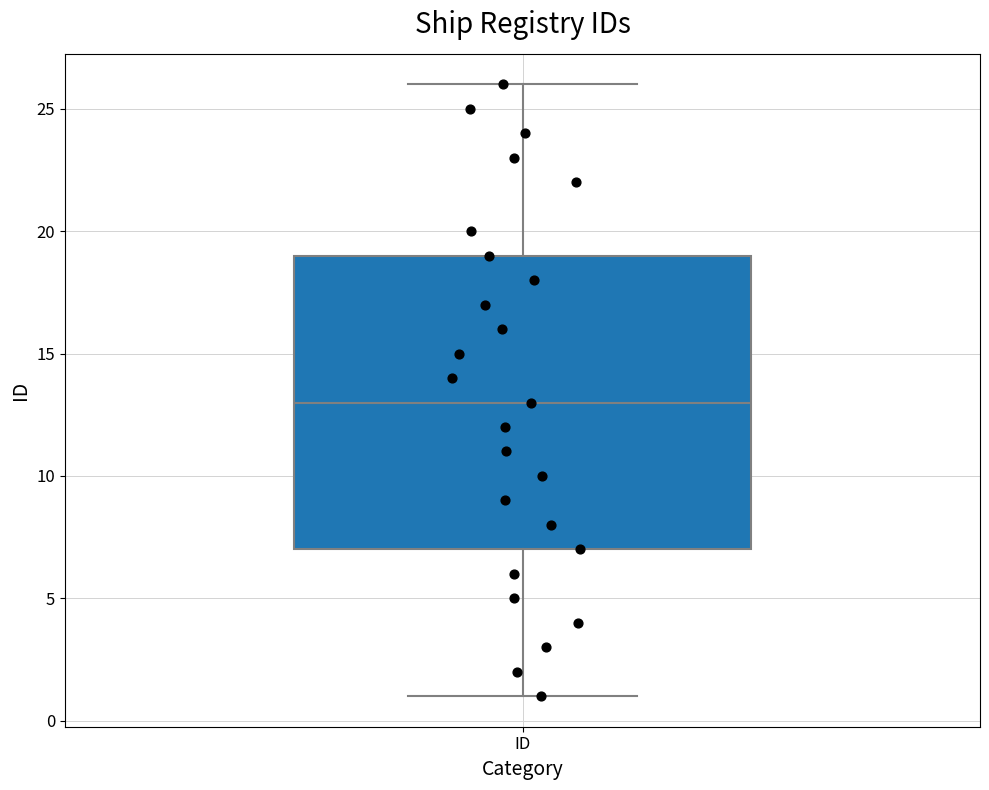

Transcribe this box plot: give where the median line is, the range the box spans, and where the two whiskers end, as read against the y-axis. The values are not printed on the chart, so give them approximately, as read against the axis.

median 13, box 7 to 19, whiskers 1 to 26